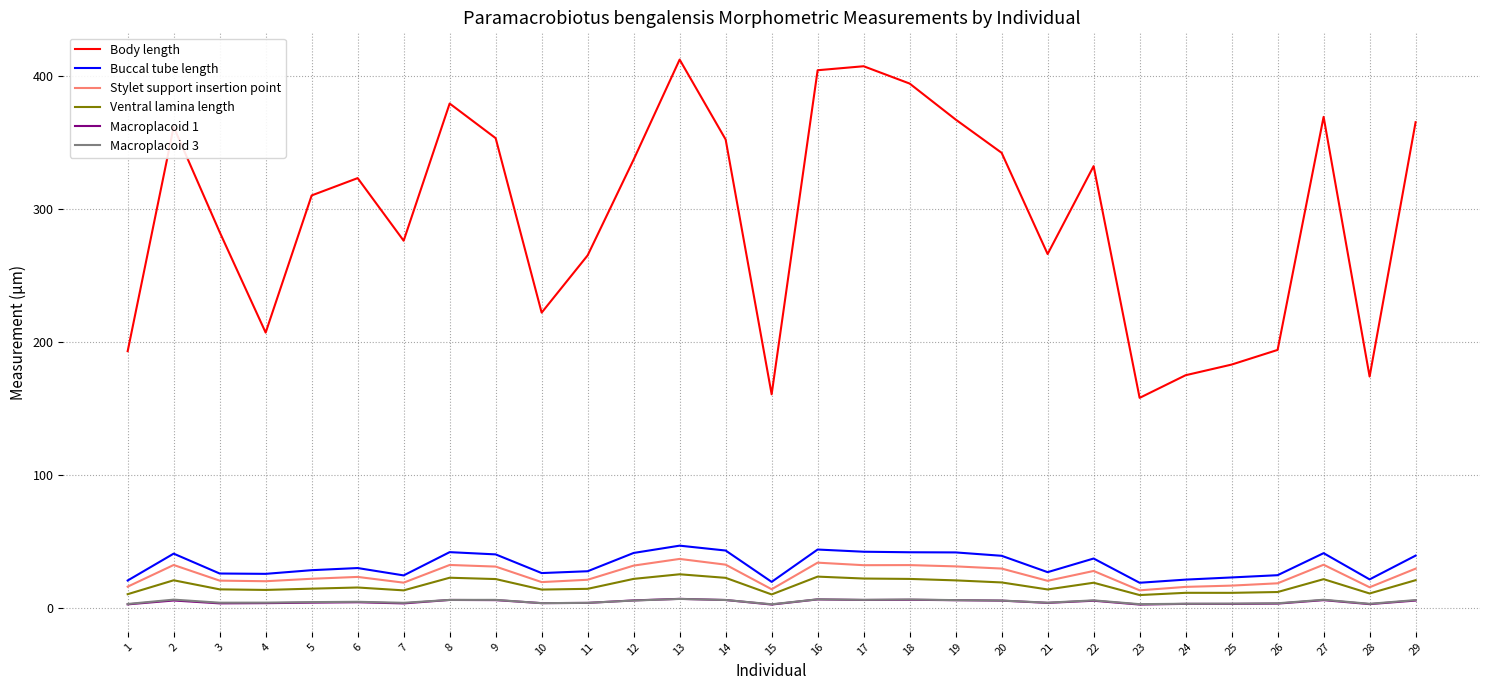

The Buccal tube length series shows 17.2 at 16. True or false?

False